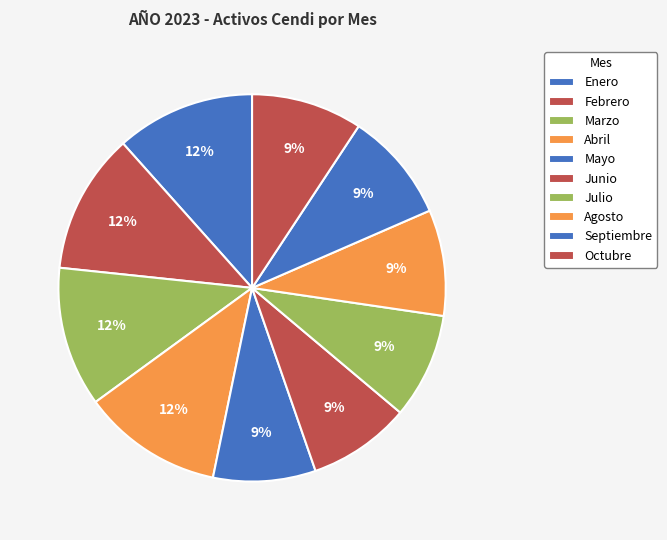

To the nearest percent, what is the difference between the largest and smallest slice percentages?

3%